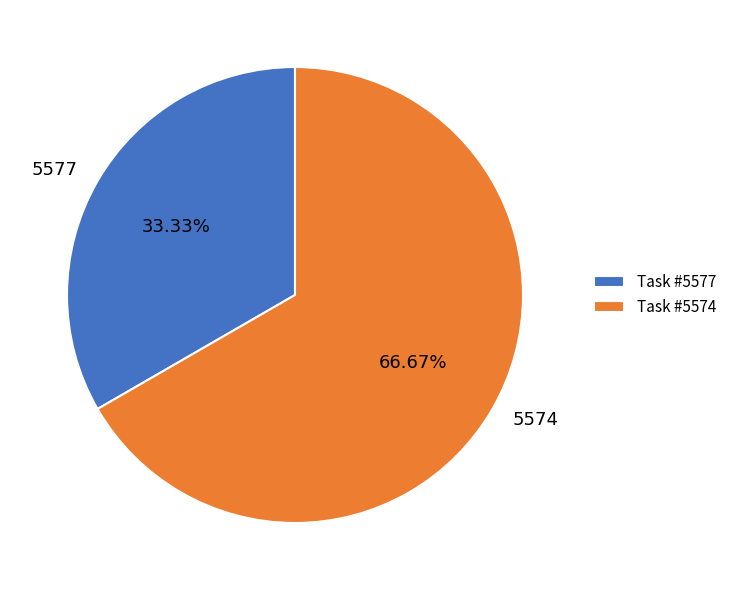

Rank the categories by value from highest to lowest.

5574, 5577